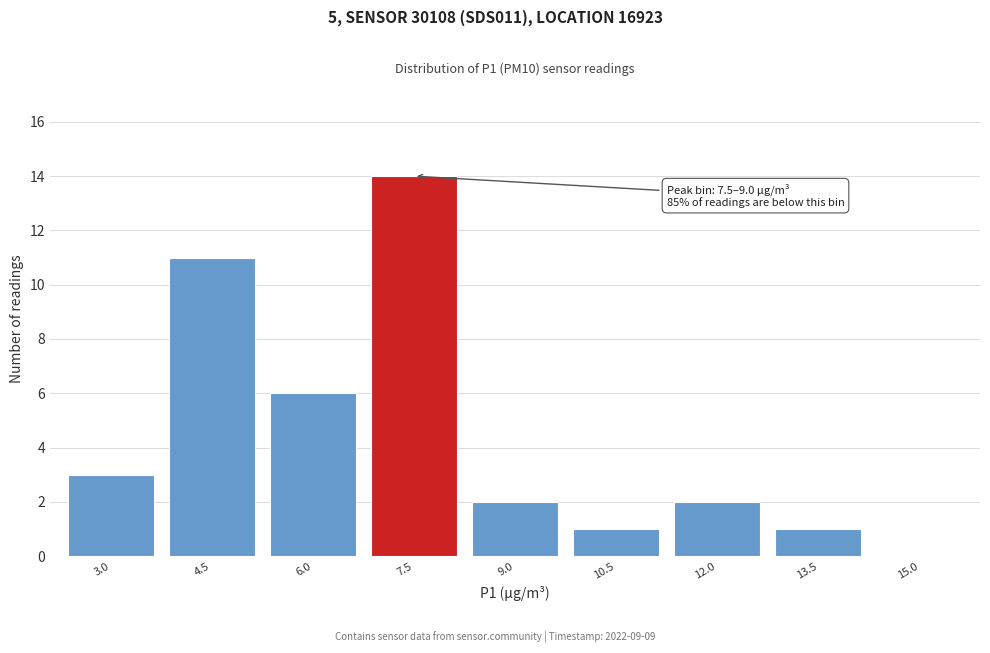

Reading right to left, list all the values displayed in this chart.

15.0=0	13.5=1	12.0=2	10.5=1	9.0=2	7.5=14	6.0=6	4.5=11	3.0=3